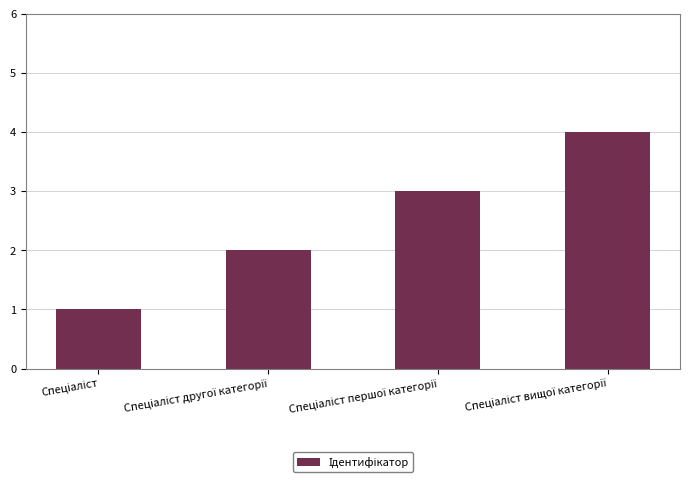

What is the sum of all values?

10